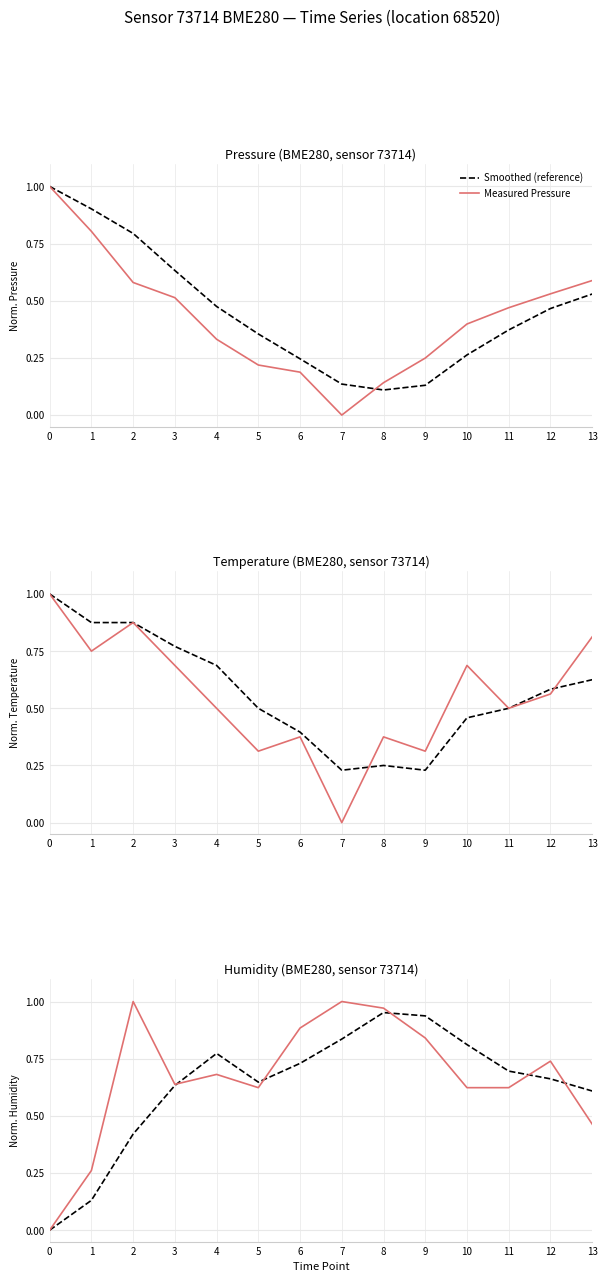

How many times do Measured Temperature and Measured Pressure cross each other?

1